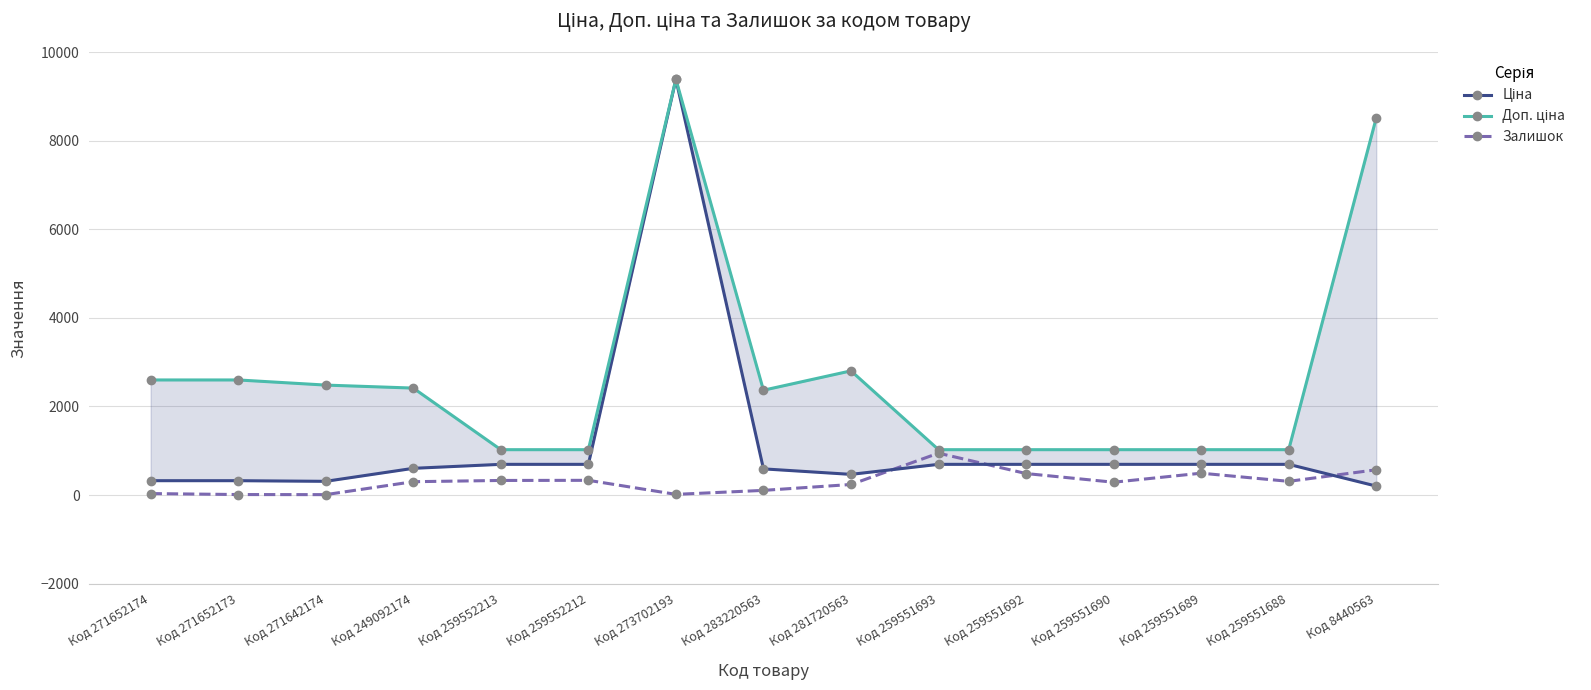

What is the label of the 2nd point from the right?

Код 259551688